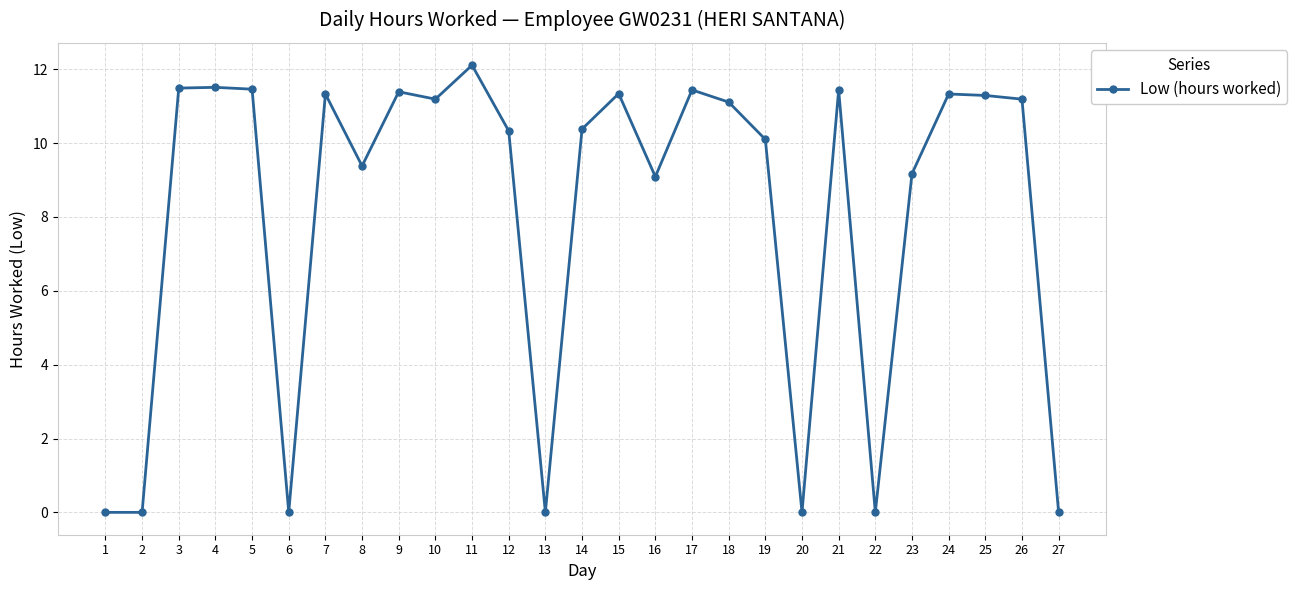

What is the ratio of the value at 9 to the value at 23?

1.2